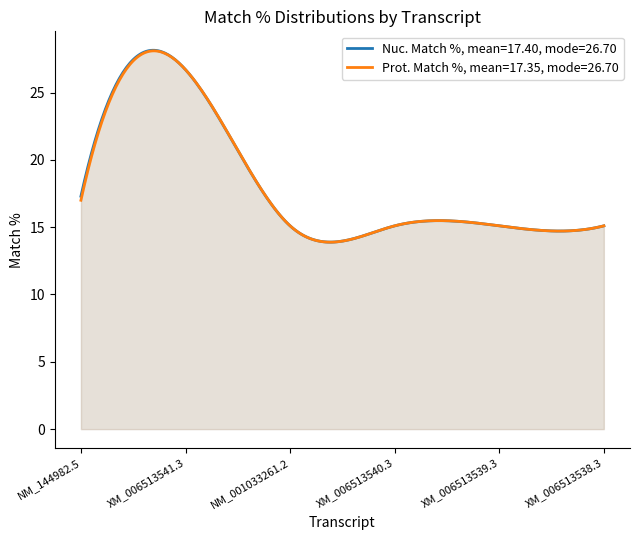

At which category does the chart reach its minimum across all series?

NM_001033261.2